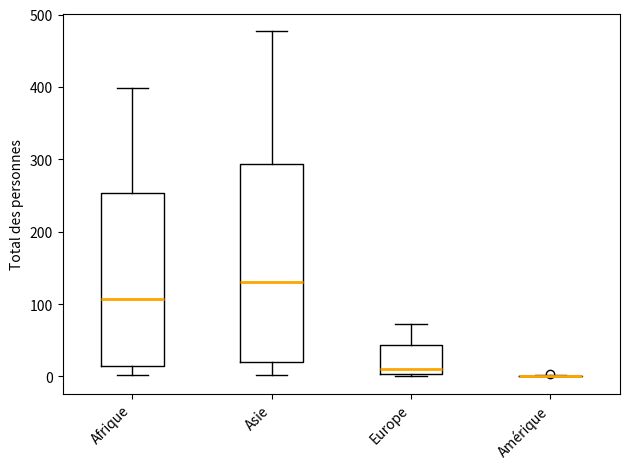

Reading left to right, transcribe this box plot: for each box, give where its median line is, the range the box spans, and where its two whiskers end, as read against the y-axis. The values are not printed on the chart, so give them approximately, as read against the axis.

Afrique: median 110, box 20 to 250, whiskers 0 to 400
Asie: median 130, box 20 to 290, whiskers 0 to 480
Europe: median 10, box 0 to 40, whiskers 0 (just below the box's lower edge) to 70
Amérique: box collapsed to a line at 0, whiskers 0 to 0